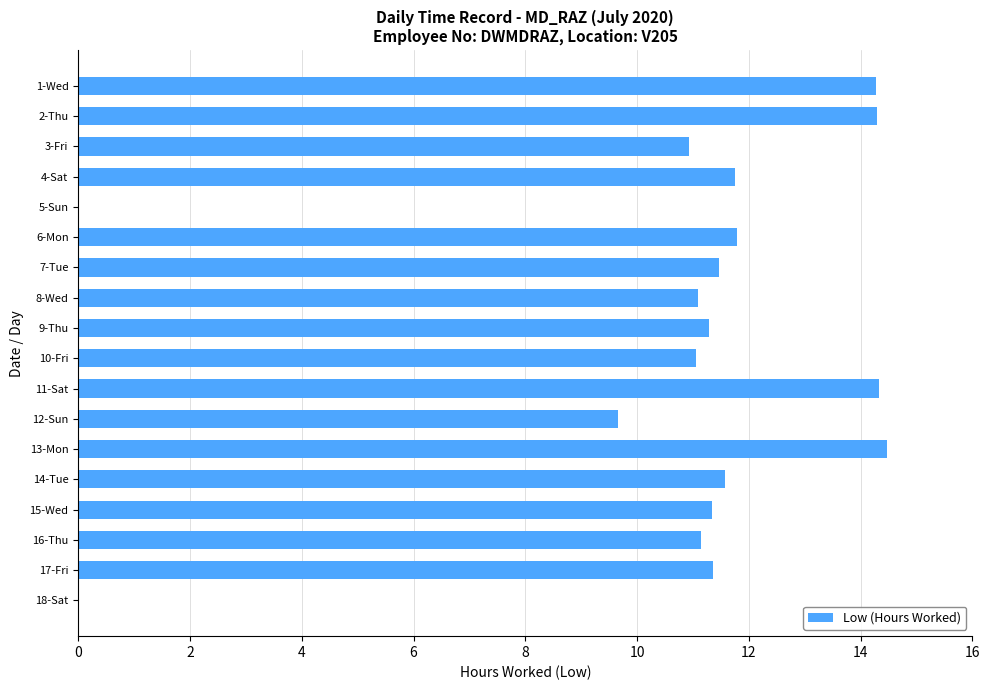

What is the sum of the values at 3-Fri and 18-Sat?

10.9